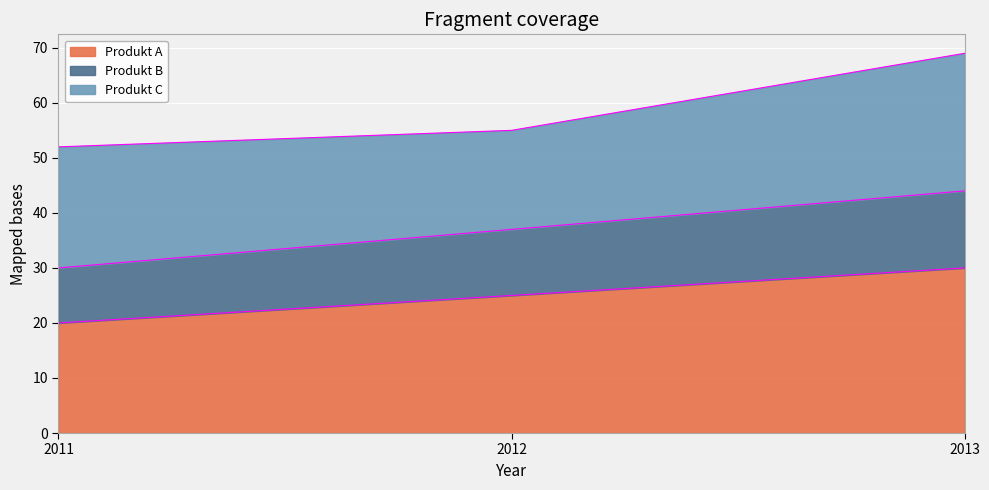

At which label does Produkt B reach its minimum?

2011